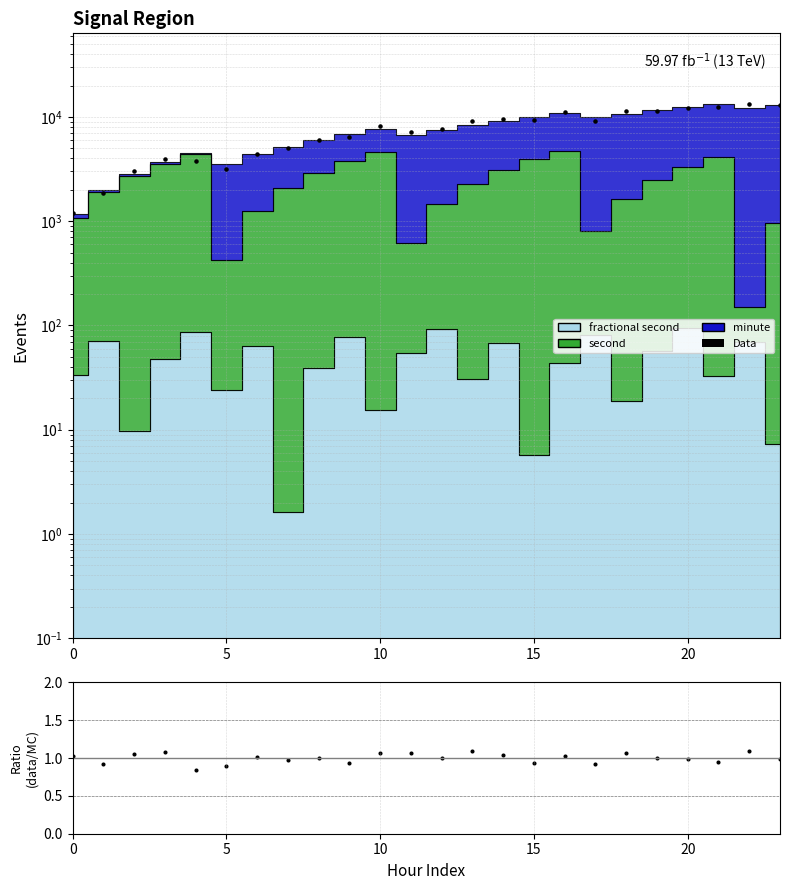

Approximately how many times larger is the value at 23 compared to 17?

1.4